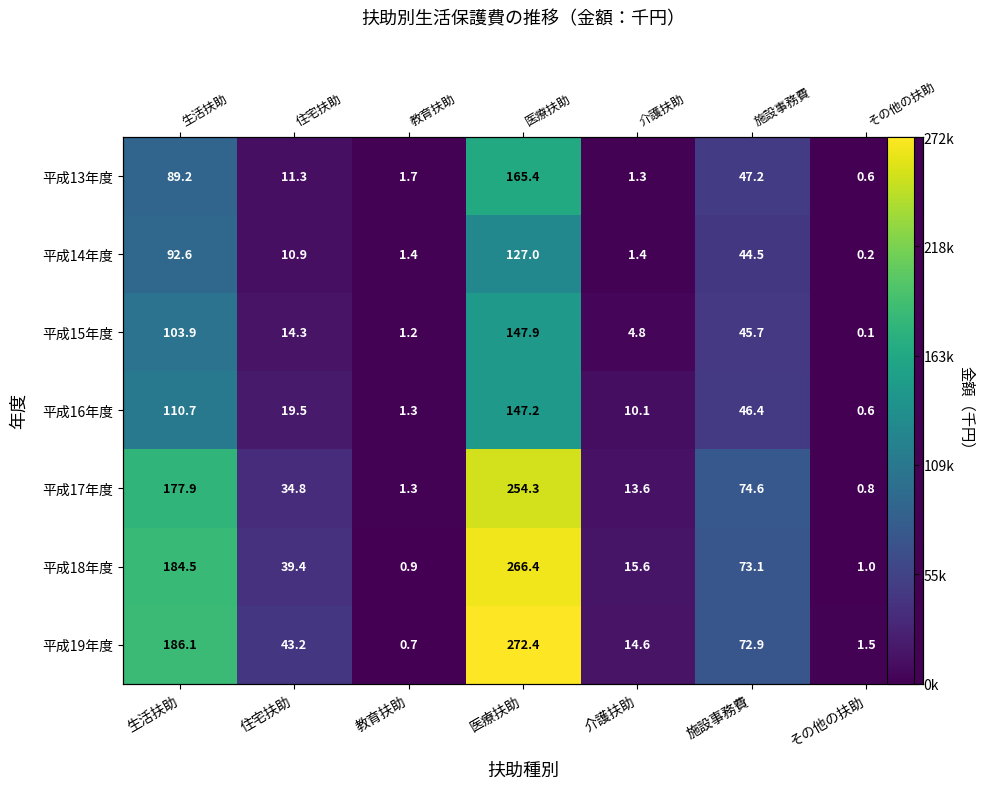

Where does the 平成13年度 series first go above 11279?

生活扶助